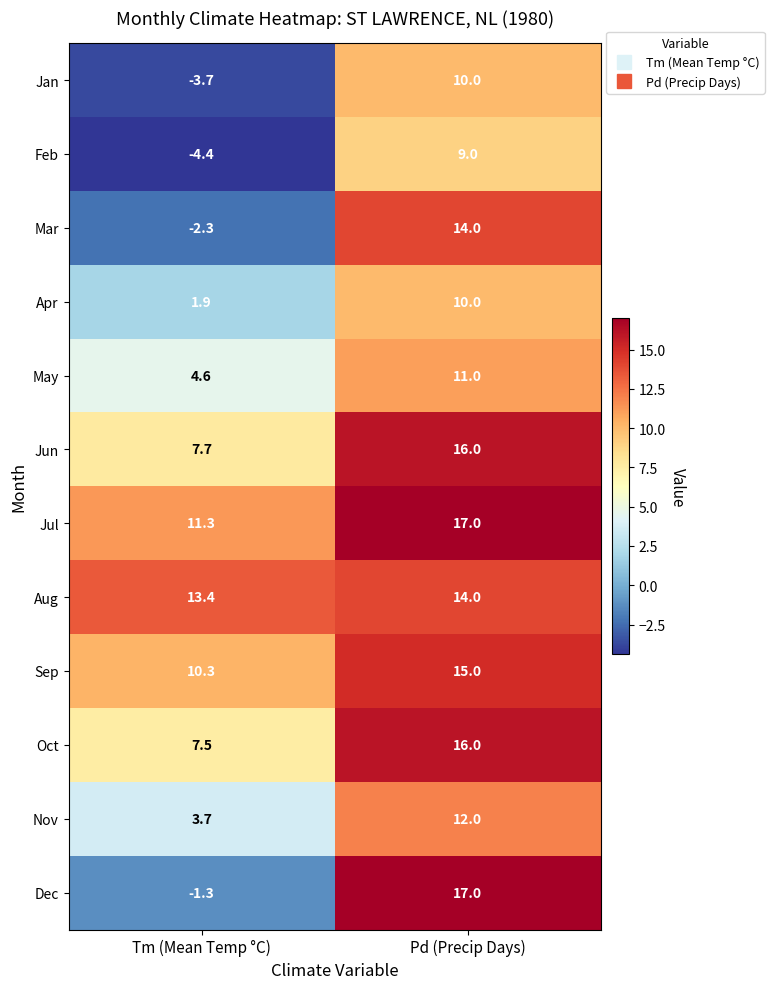

Which series changed the most between Tm (Mean Temp °C) and Pd (Precip Days)?

Dec